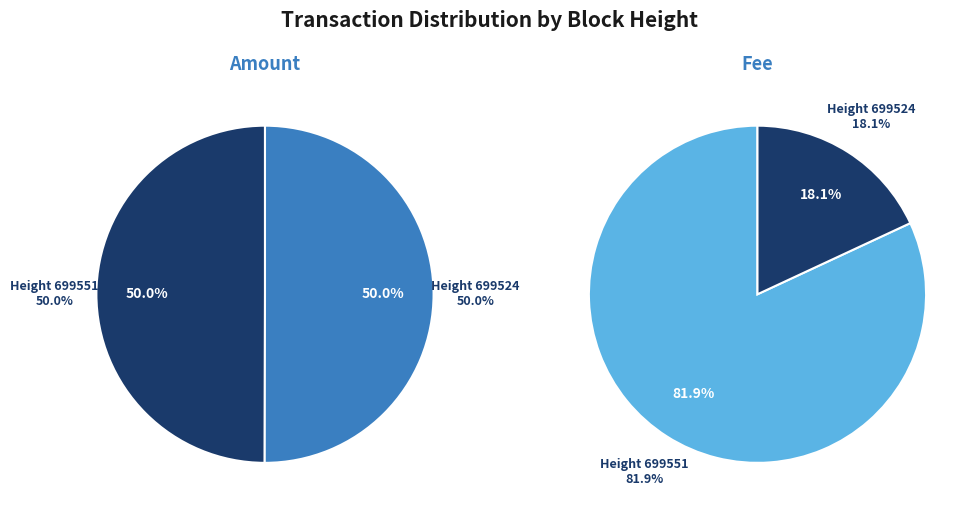

How many slices are in this pie chart?

2